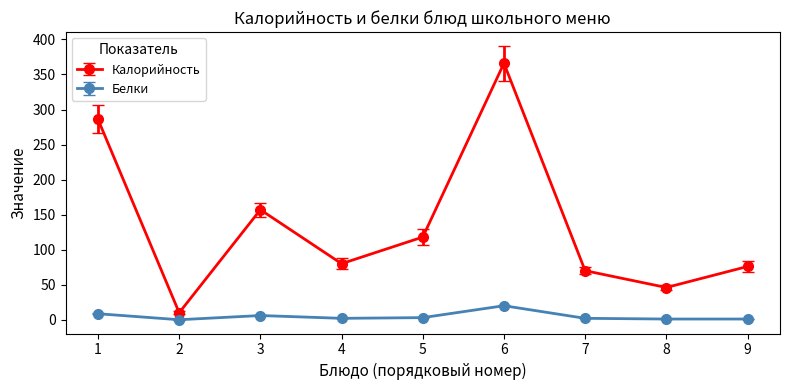

At how many categories does at least one series exceed 186?

2